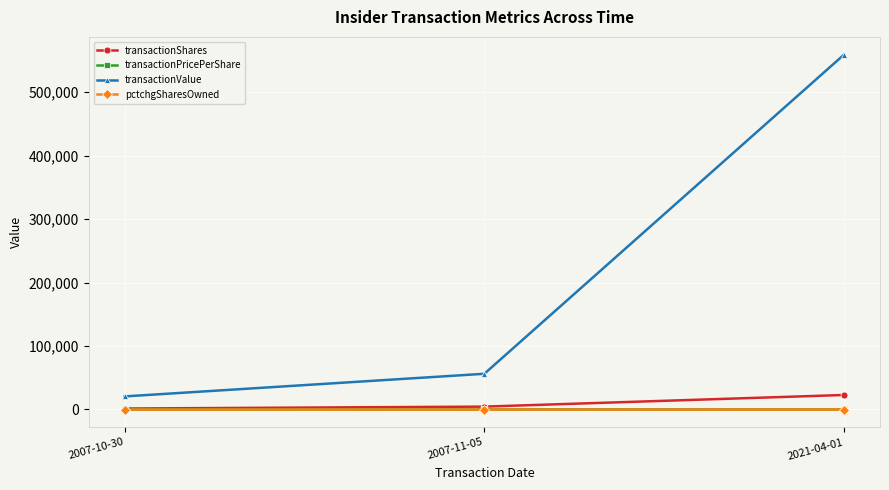

At which label does transactionValue reach its minimum?

2007-10-30